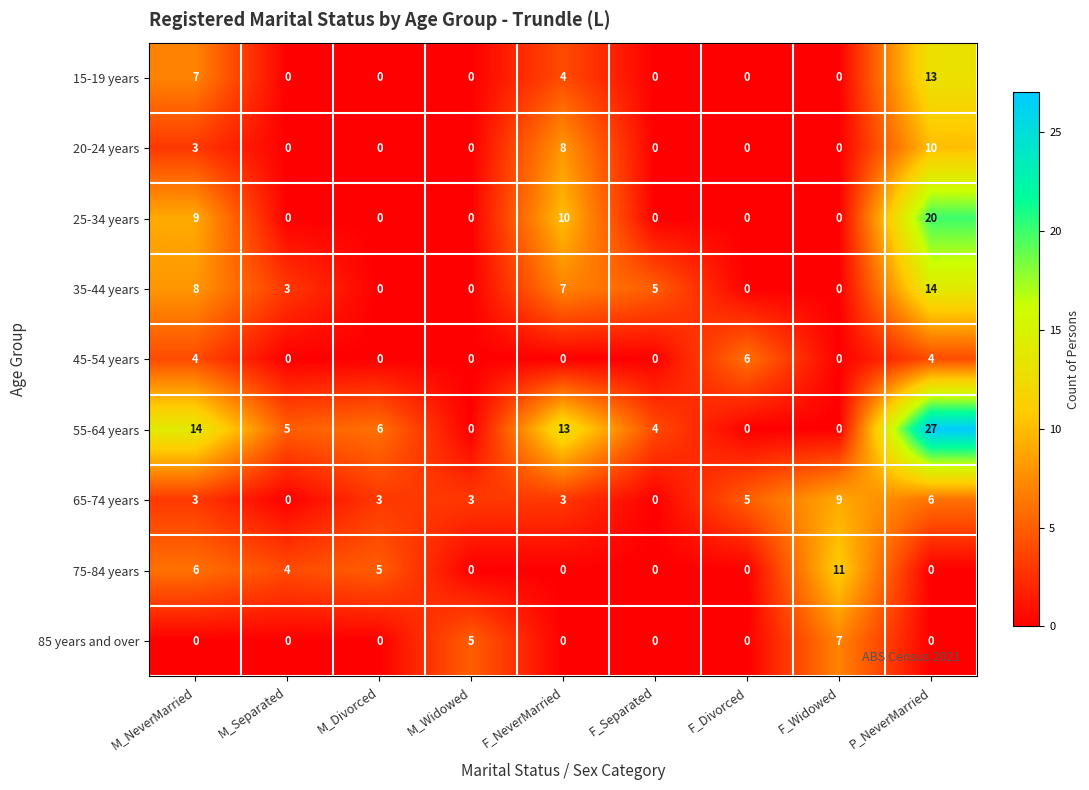

The 15-19 years series shows 8 at F_Divorced. True or false?

False